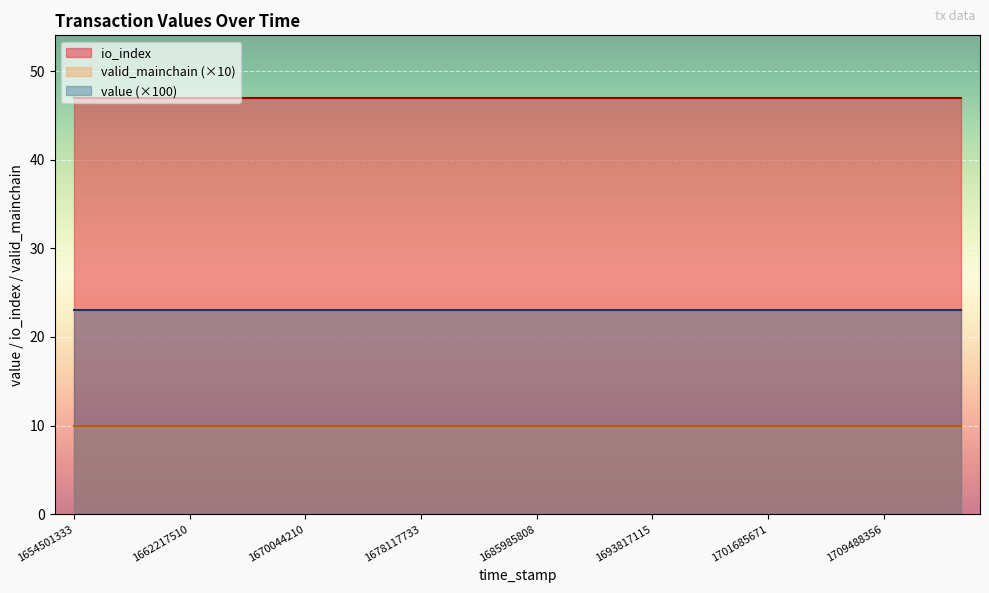

Which series has the largest range (max minus min)?

value